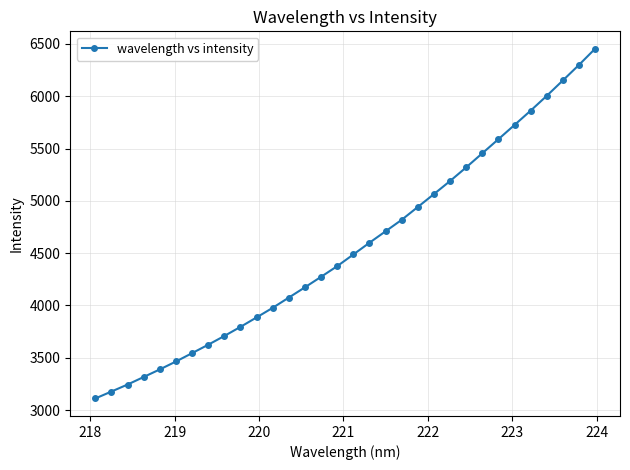

What is the value of the 9th point from the left?

3708.2